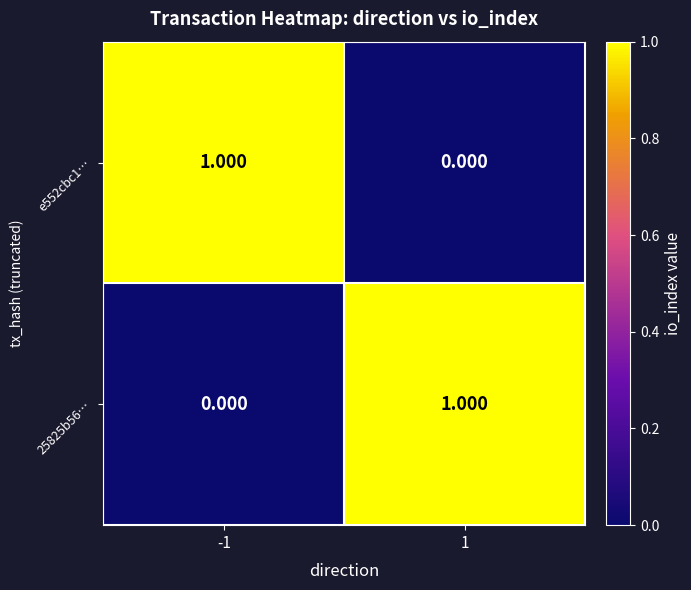

Is the value of 25825b56… at 1 greater than the value of e552cbc1… at 1?

Yes